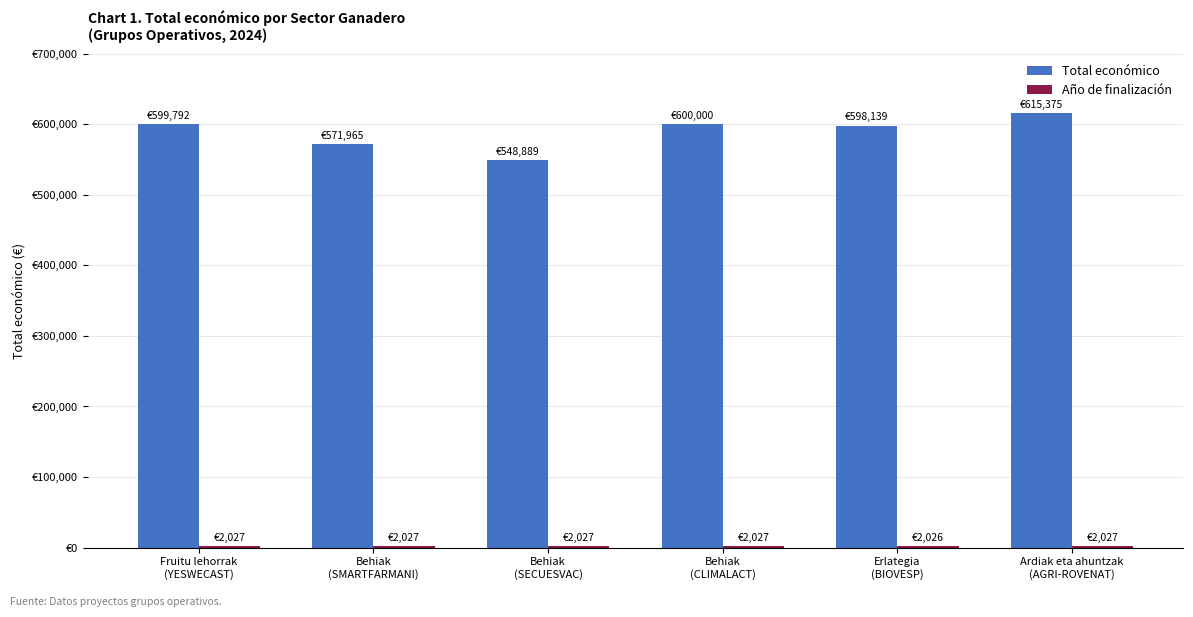

At which category is the sum across all series the highest?

Ardiak eta ahuntzak
(AGRI-ROVENAT)